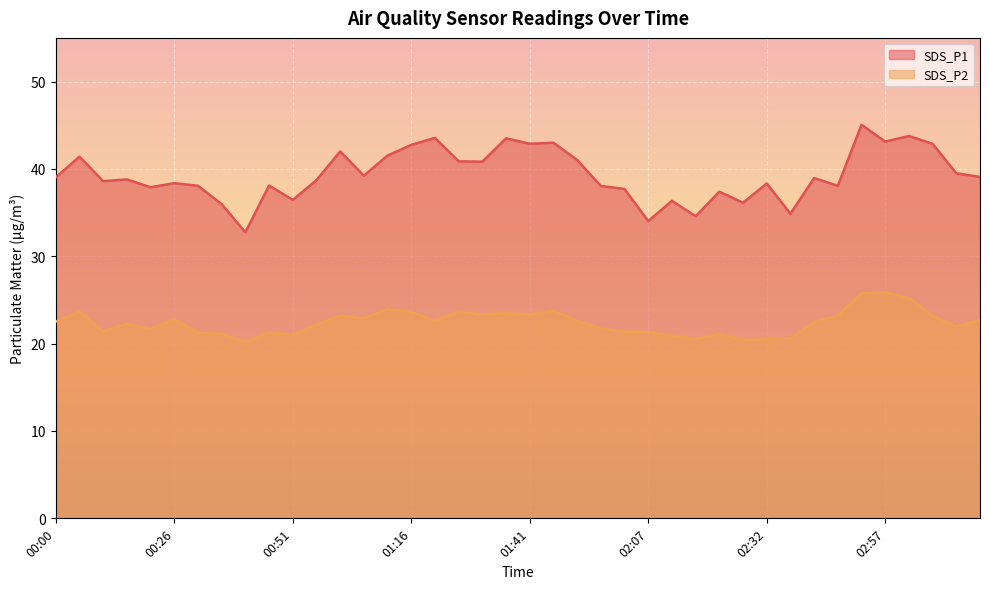

Which series has the largest range (max minus min)?

SDS_P1